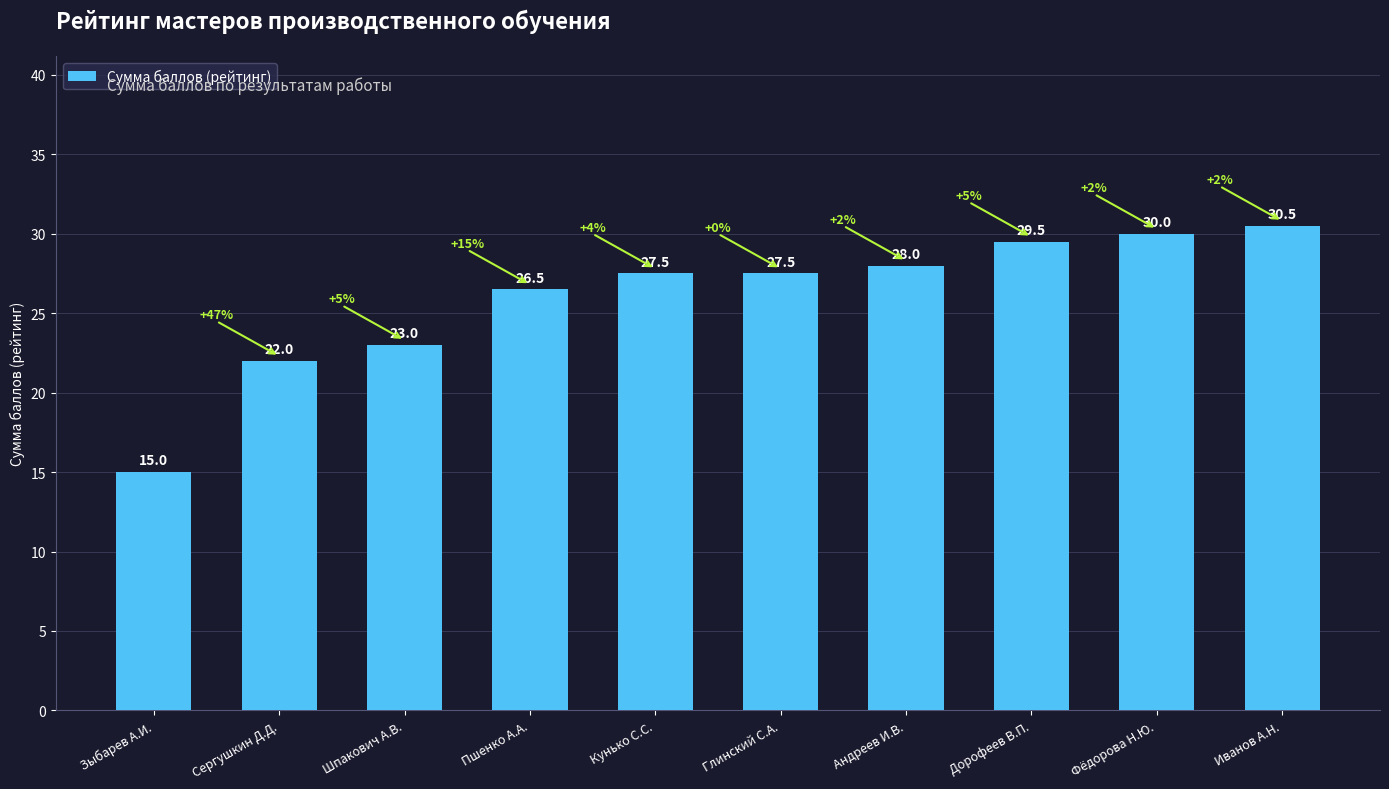

What is the greatest value displayed?

30.5